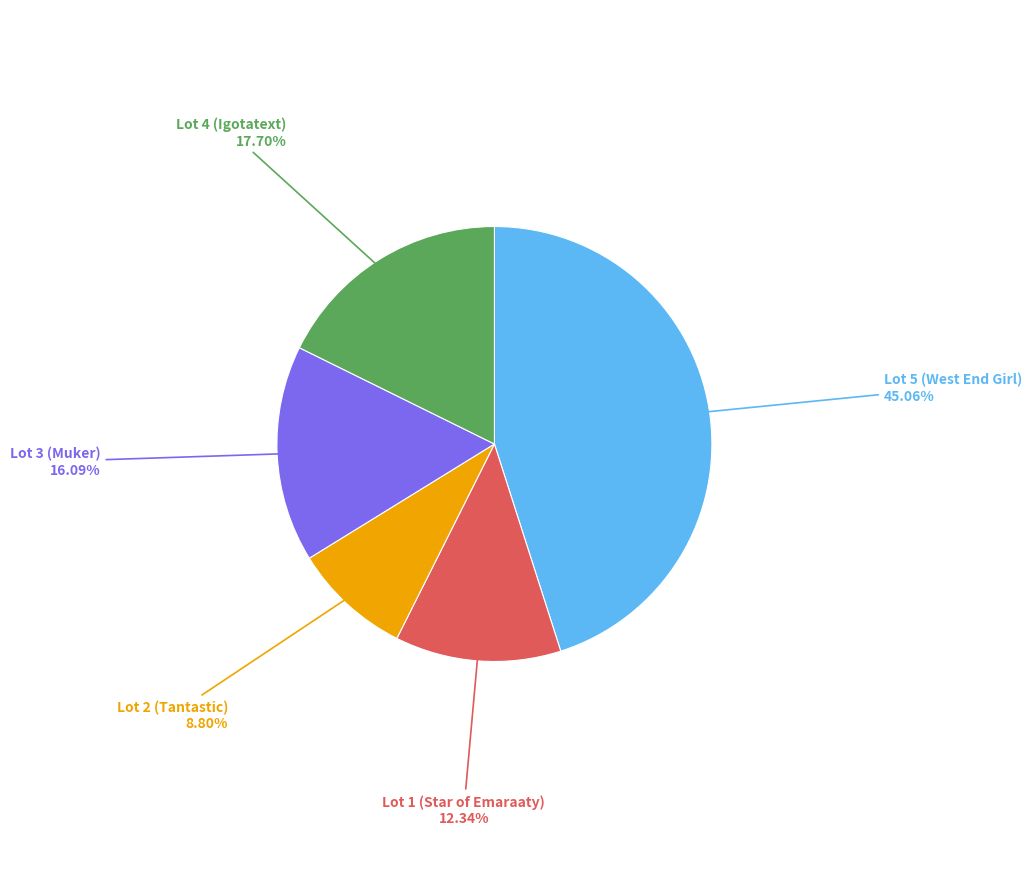

How many segments does this pie chart have?

5